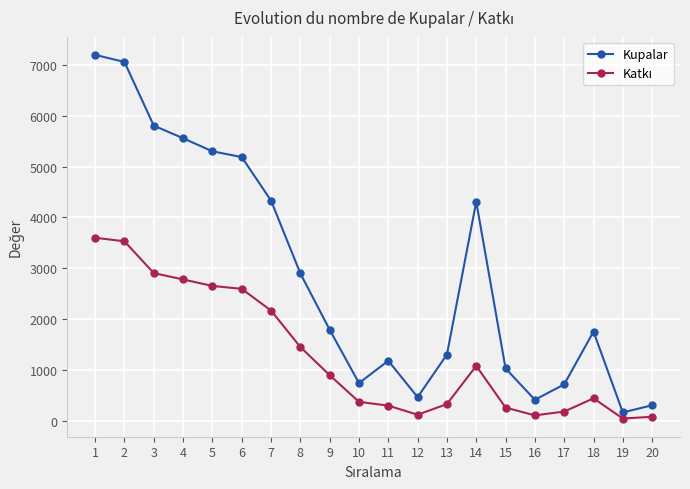

What is the maximum value shown in the chart?

7201